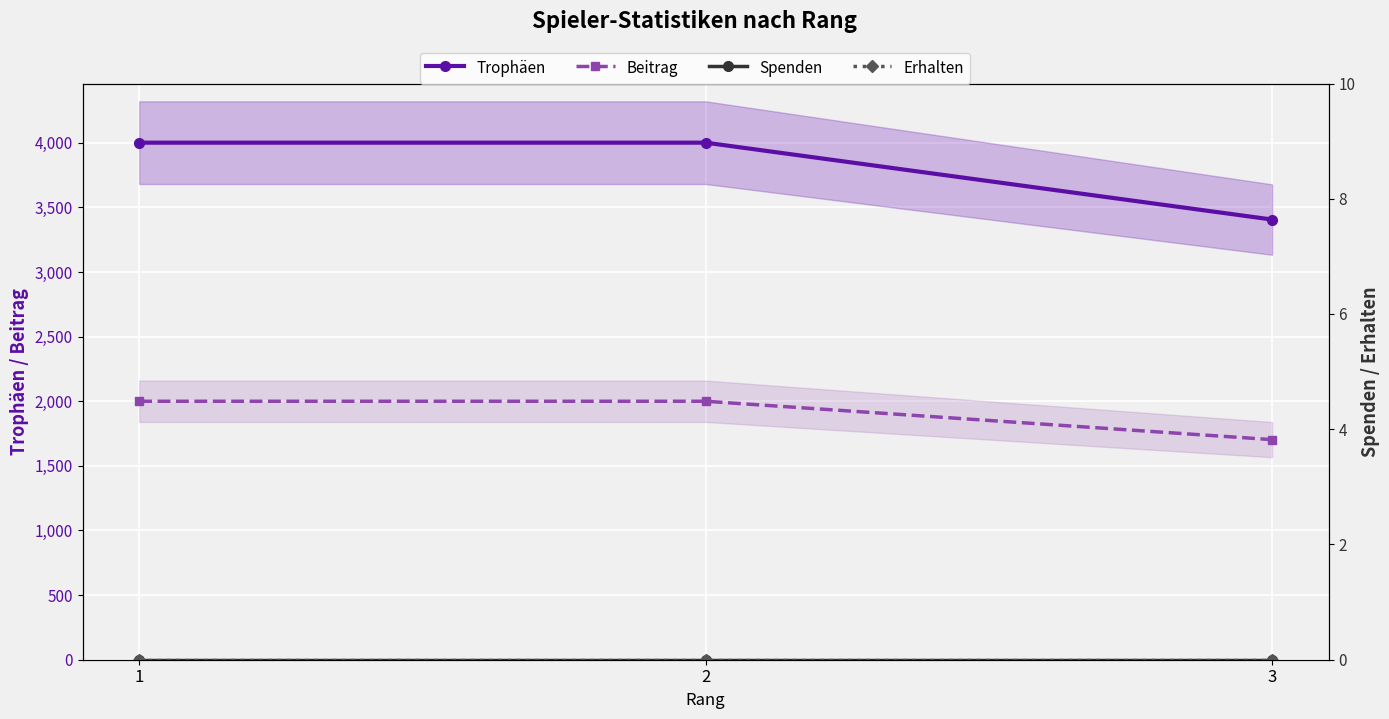

What are all the series names shown in the legend?

Trophäen, Beitrag, Spenden, Erhalten